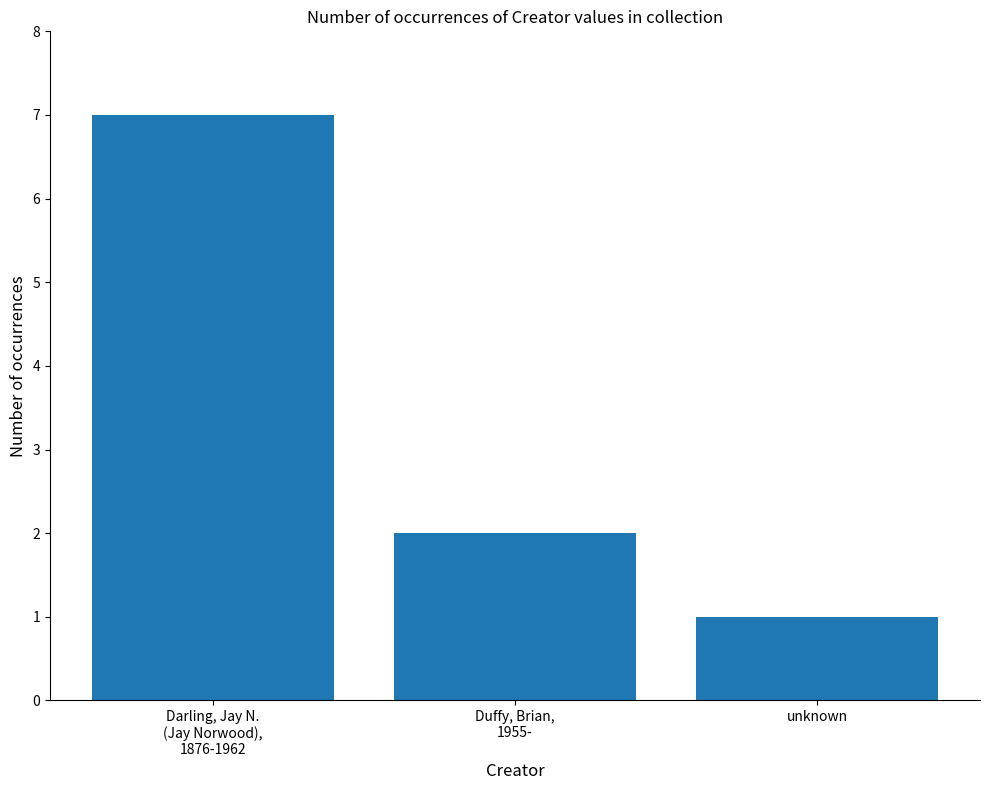

At which label does the data first exceed 2?

Darling, Jay N.
(Jay Norwood),
1876-1962